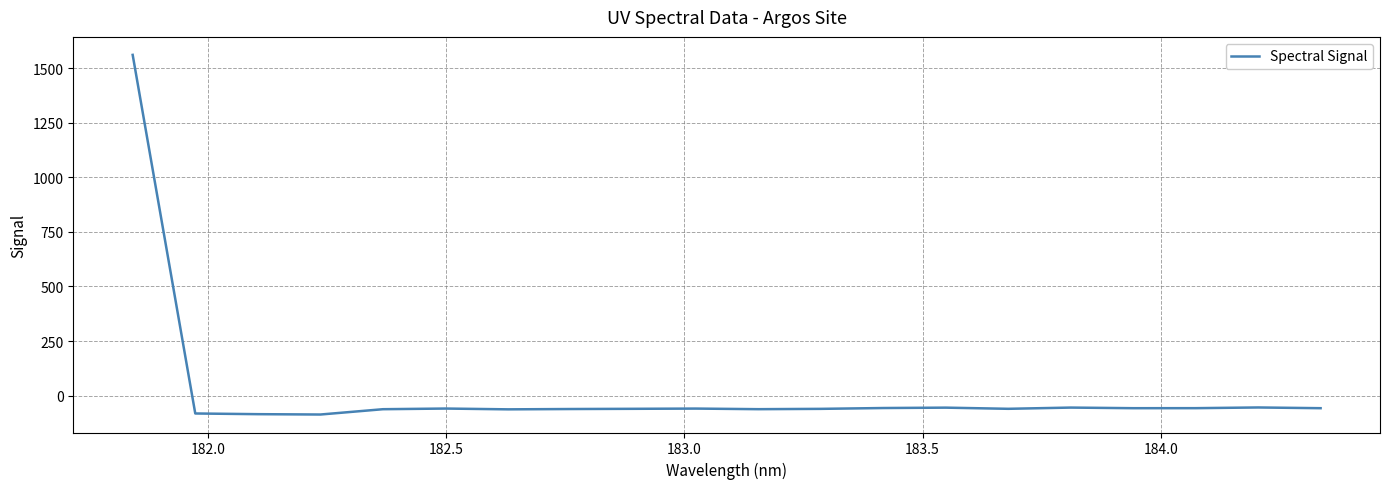

What is the maximum value shown in the chart?

1561.0